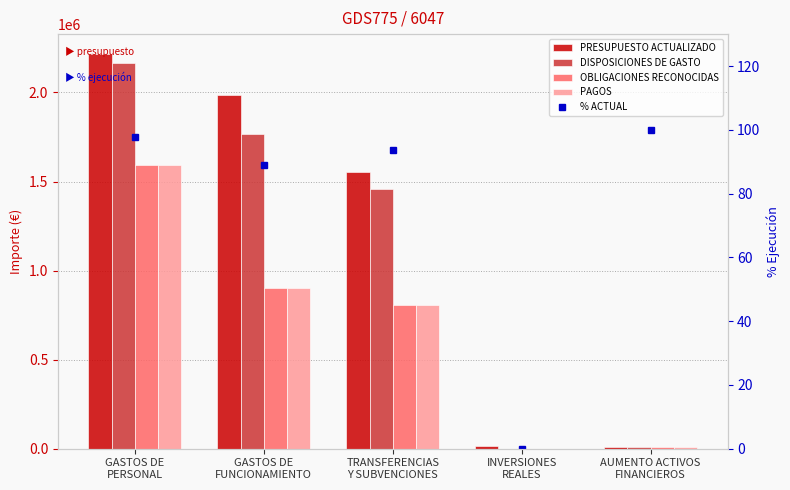

How many data points does each series have?

5